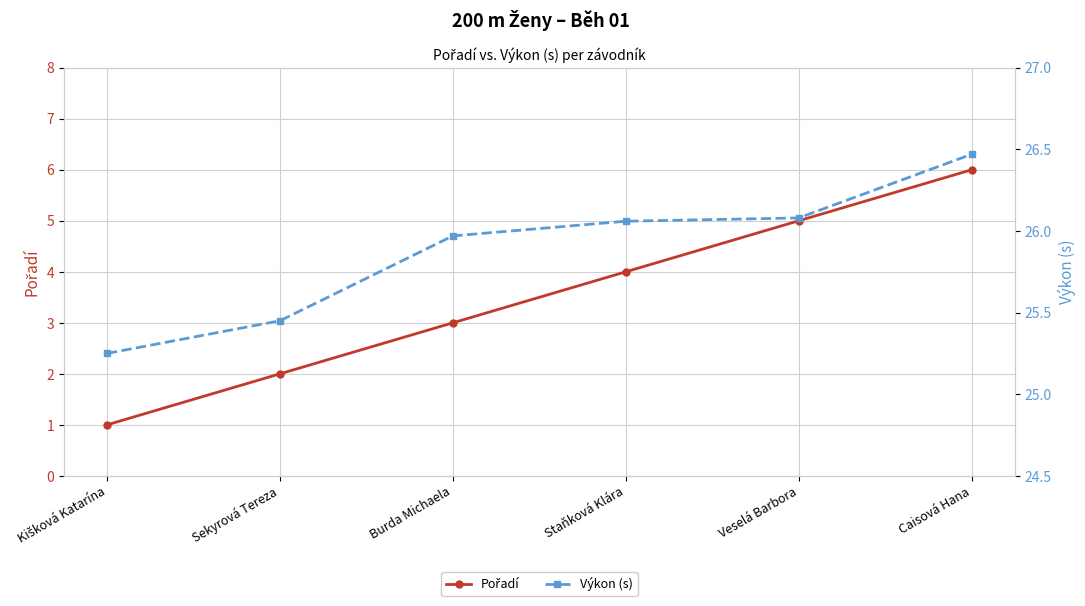

What is the smallest value displayed?

1.0